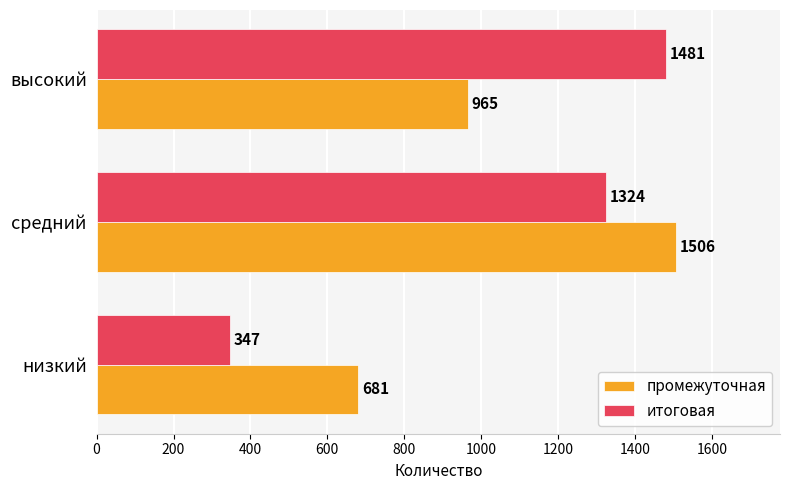

At which label is итоговая closest to 914?

средний